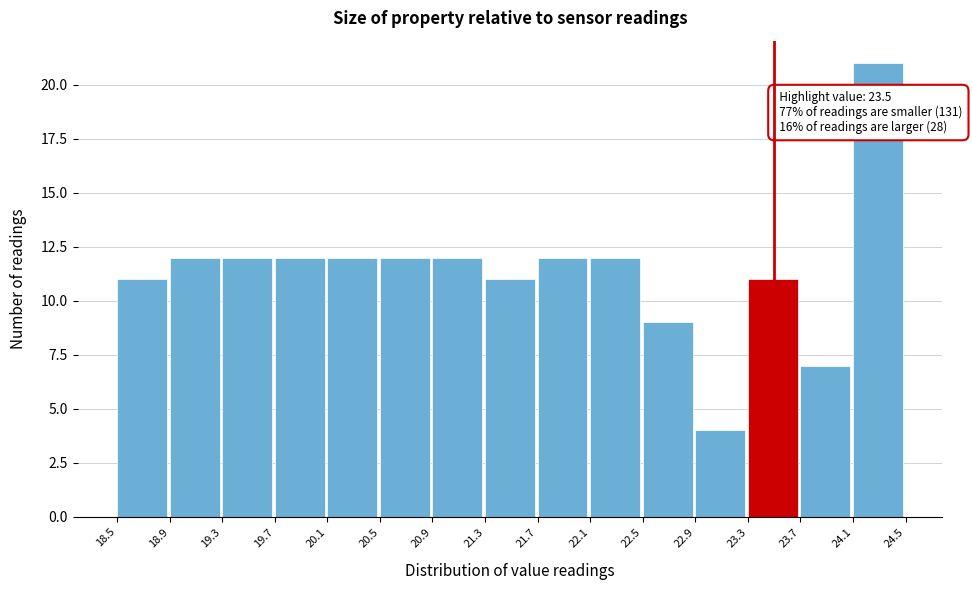

Over which range of the x-axis is the bar tallest?

24.1 to 24.5